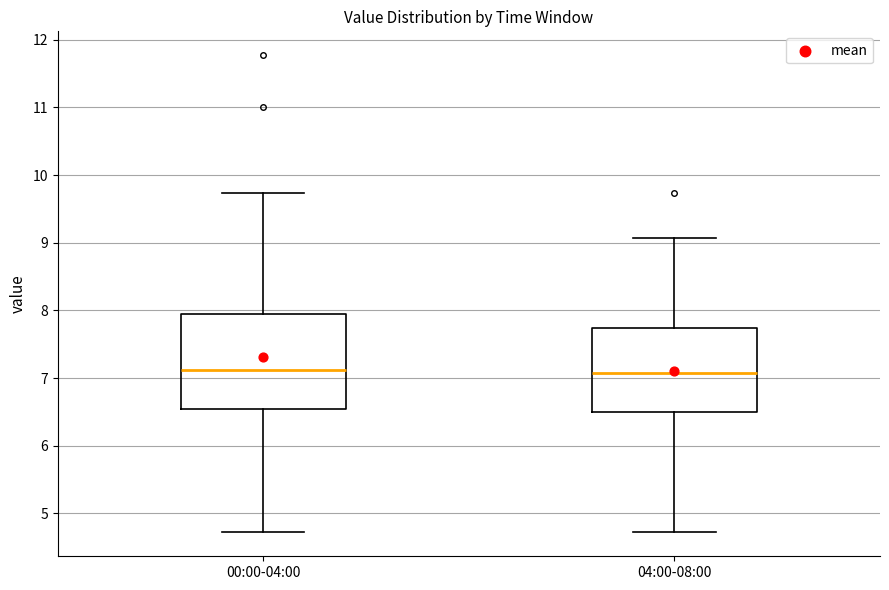

Where is the lower edge of the box for 04:00-08:00 on the y-axis? The values are not printed on the chart, so give them approximately, as read against the axis.

6.5